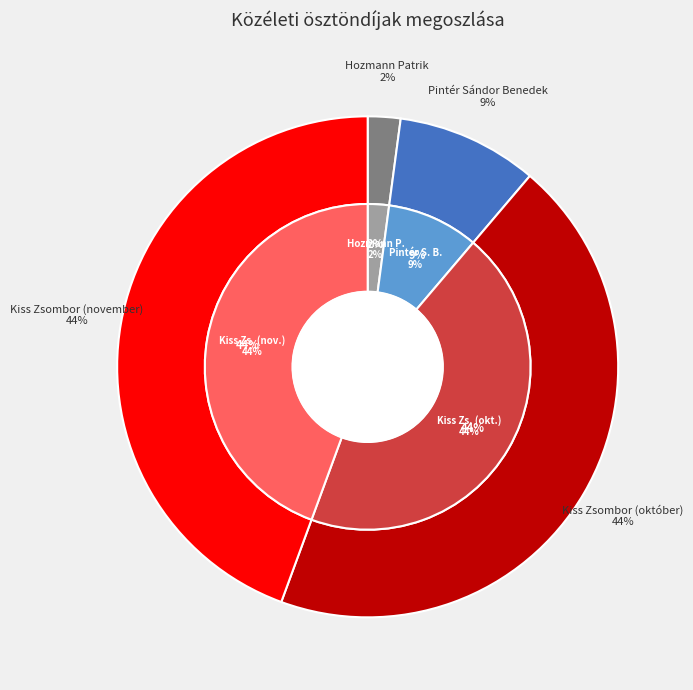

To the nearest percent, what is the difference between the largest and smallest slice percentages?

42%